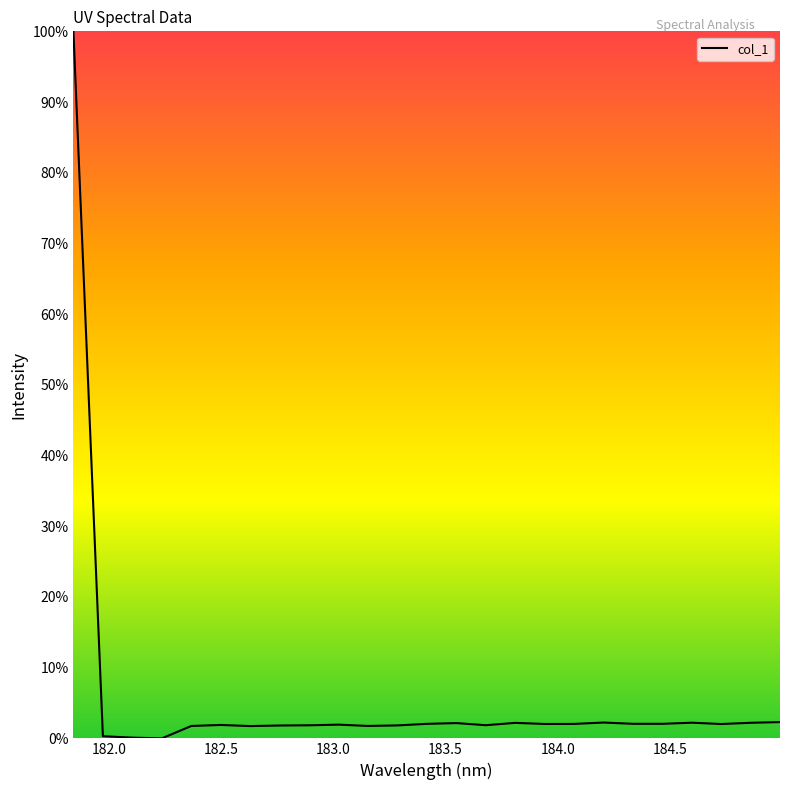

True or false: the data has more than 1 interior local peaks.

True